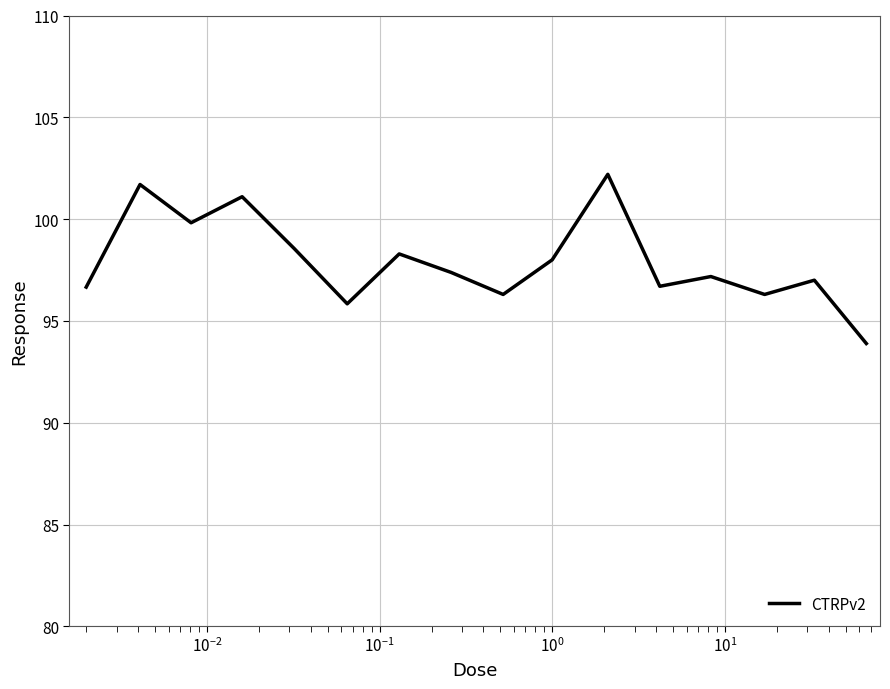

What is the difference between the maximum and minimum values?

8.3